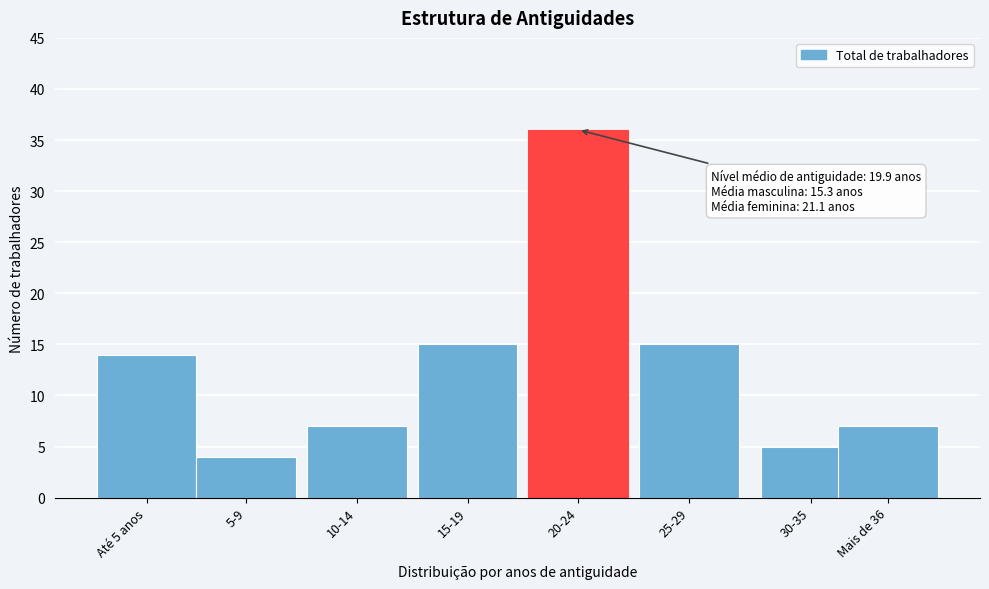

Reading left to right, what are all the values shown in this chart?

Até 5 anos=14	5-9=4	10-14=7	15-19=15	20-24=36	25-29=15	30-35=5	Mais de 36=7